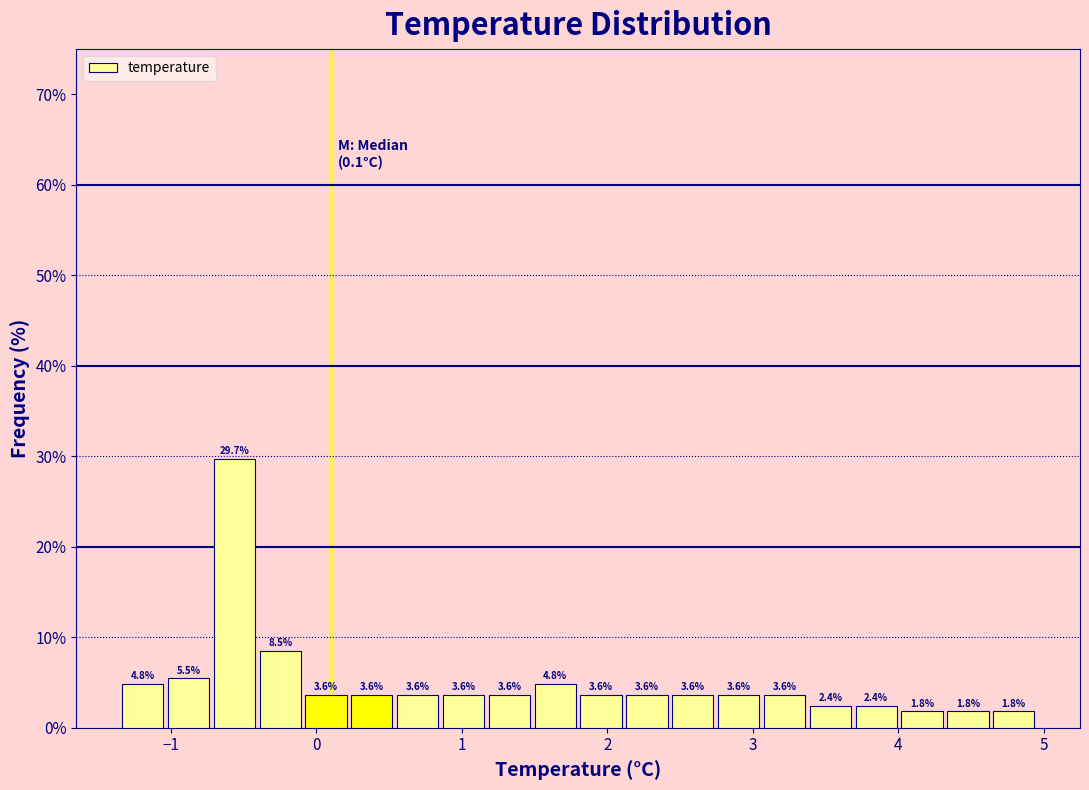

Read against the x-axis, roughly where is the centre of the tallest bar?

-0.6